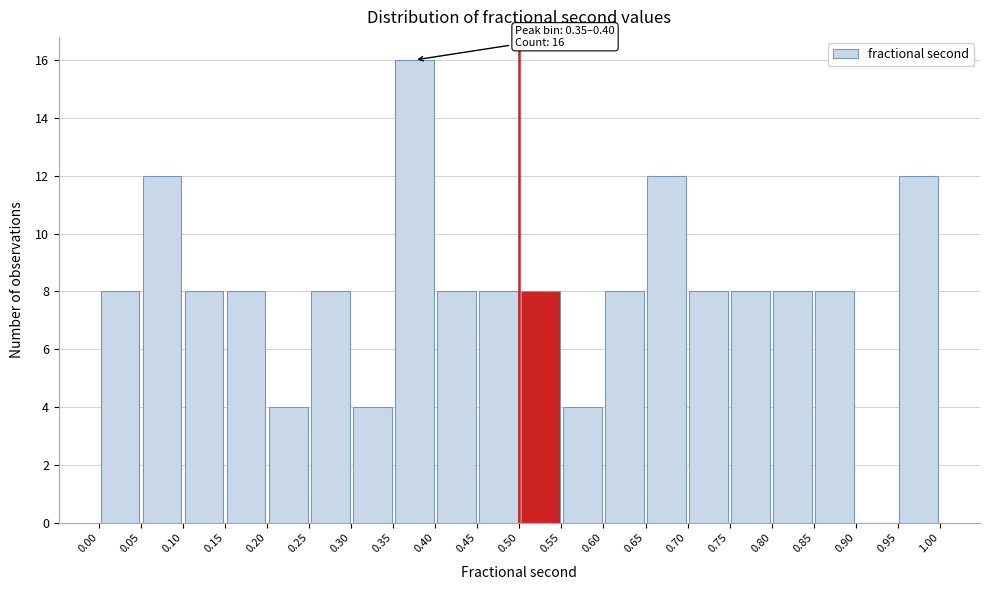

Over which range of the x-axis is the bar tallest?

0.35 to 0.40